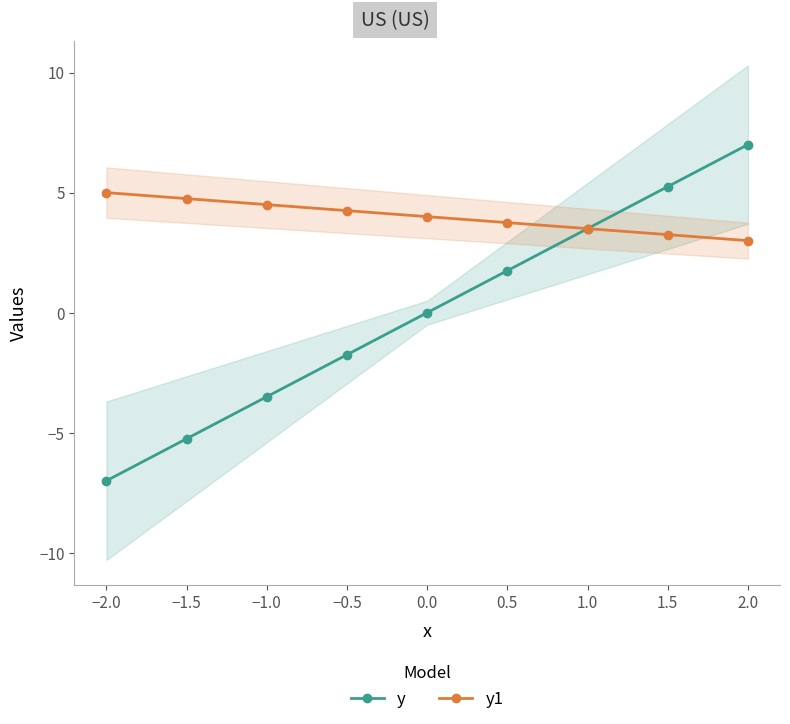

Is it true that y equals 5.8 at 0.0?

False